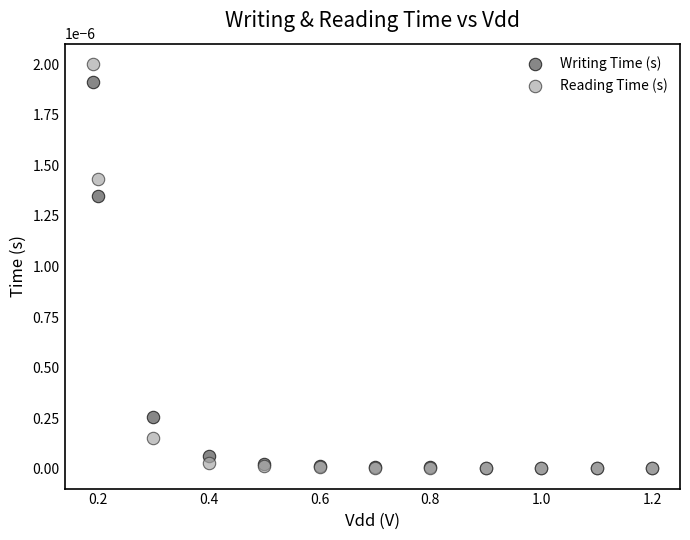

Which series has the largest Y range (max minus min)?

Reading Time (s)